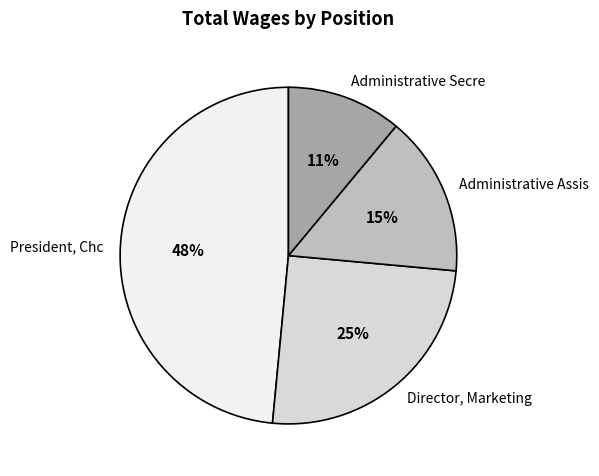

The Administrative Assis slice represents 15% of the pie. True or false?

True